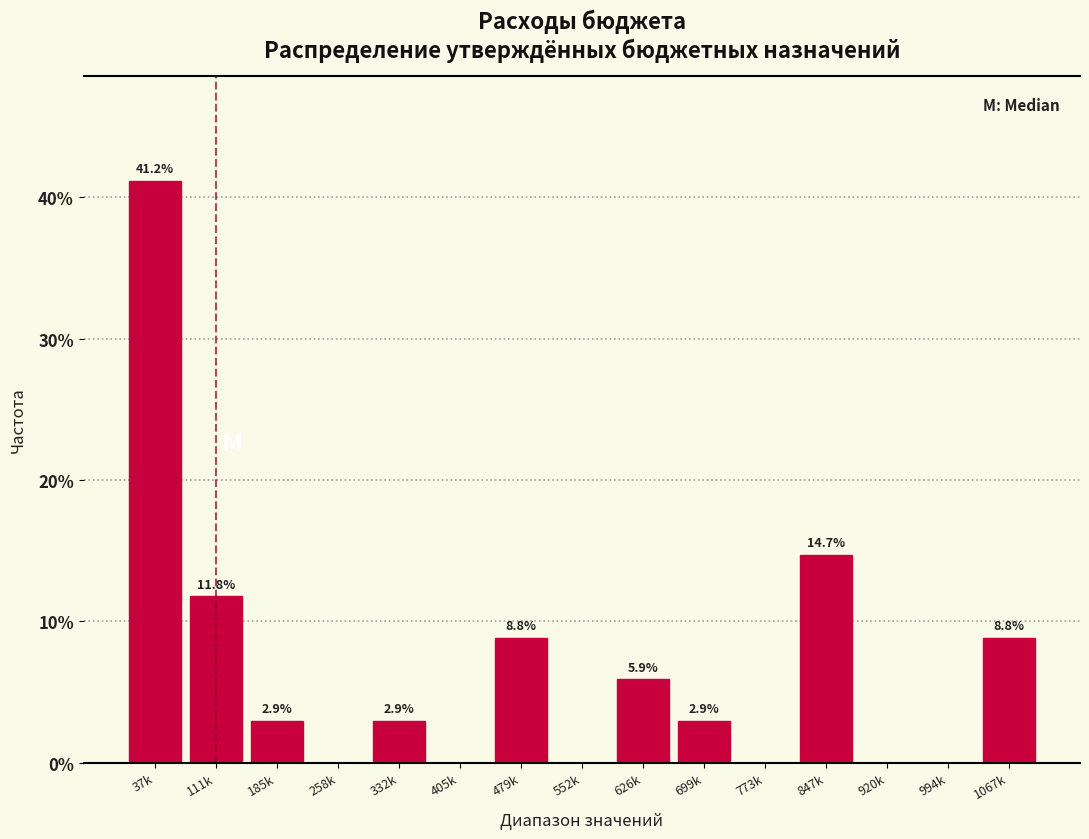

Reading left to right, list all the values displayed in this chart.

37k=41.2	111k=11.8	185k=2.9	258k=0.0	332k=2.9	405k=0.0	479k=8.8	552k=0.0	626k=5.9	699k=2.9	773k=0.0	847k=14.7	920k=0.0	994k=0.0	1067k=8.8